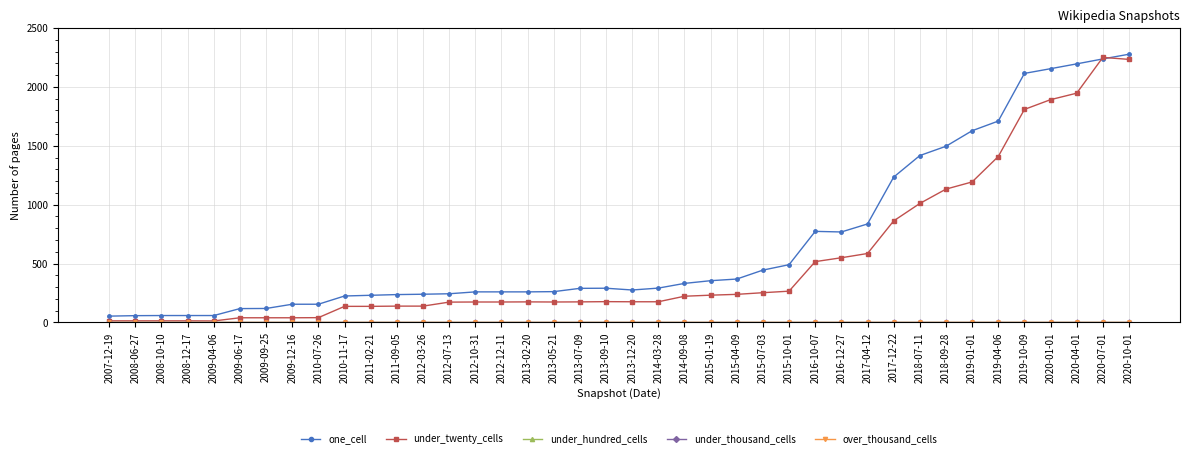

Reading right to left, list all the values displayed in this chart.

one_cell: 2020-10-01=2278	2020-07-01=2238	2020-04-01=2196	2020-01-01=2155	2019-10-09=2115	2019-04-06=1710	2019-01-01=1628	2018-09-28=1496	2018-07-11=1417	2017-12-22=1234	2017-04-12=836	2016-12-27=768	2016-10-07=773	2015-10-01=490	2015-07-03=444	2015-04-09=368	2015-01-19=354	2014-09-08=331	2014-03-28=291	2013-12-20=275	2013-09-10=290	2013-07-09=289	2013-05-21=261	2013-02-20=259	2012-12-11=259	2012-10-31=259	2012-07-13=243	2012-03-26=239	2011-09-05=236	2011-02-21=230	2010-11-17=224	2010-07-26=154	2009-12-16=154	2009-09-25=118	2009-06-17=117	2009-04-06=58	2008-12-17=58	2008-10-10=58	2008-06-27=57	2007-12-19=53
under_twenty_cells: 2020-10-01=2234	2020-07-01=2251	2020-04-01=1947	2020-01-01=1892	2019-10-09=1809	2019-04-06=1409	2019-01-01=1193	2018-09-28=1132	2018-07-11=1010	2017-12-22=862	2017-04-12=585	2016-12-27=549	2016-10-07=516	2015-10-01=265	2015-07-03=252	2015-04-09=238	2015-01-19=231	2014-09-08=222	2014-03-28=175	2013-12-20=175	2013-09-10=176	2013-07-09=174	2013-05-21=173	2013-02-20=174	2012-12-11=173	2012-10-31=173	2012-07-13=172	2012-03-26=138	2011-09-05=138	2011-02-21=136	2010-11-17=136	2010-07-26=40	2009-12-16=39	2009-09-25=39	2009-06-17=39	2009-04-06=12	2008-12-17=13	2008-10-10=13	2008-06-27=13	2007-12-19=13
under_hundred_cells: 2020-10-01=0	2020-07-01=0	2020-04-01=0	2020-01-01=0	2019-10-09=0	2019-04-06=0	2019-01-01=0	2018-09-28=0	2018-07-11=0	2017-12-22=0	2017-04-12=0	2016-12-27=0	2016-10-07=0	2015-10-01=0	2015-07-03=0	2015-04-09=0	2015-01-19=0	2014-09-08=0	2014-03-28=0	2013-12-20=0	2013-09-10=0	2013-07-09=0	2013-05-21=0	2013-02-20=0	2012-12-11=0	2012-10-31=0	2012-07-13=0	2012-03-26=0	2011-09-05=0	2011-02-21=0	2010-11-17=0	2010-07-26=0	2009-12-16=0	2009-09-25=0	2009-06-17=0	2009-04-06=0	2008-12-17=0	2008-10-10=0	2008-06-27=0	2007-12-19=0
under_thousand_cells: 2020-10-01=0	2020-07-01=0	2020-04-01=0	2020-01-01=0	2019-10-09=0	2019-04-06=0	2019-01-01=0	2018-09-28=0	2018-07-11=0	2017-12-22=0	2017-04-12=0	2016-12-27=0	2016-10-07=0	2015-10-01=0	2015-07-03=0	2015-04-09=0	2015-01-19=0	2014-09-08=0	2014-03-28=0	2013-12-20=0	2013-09-10=0	2013-07-09=0	2013-05-21=0	2013-02-20=0	2012-12-11=0	2012-10-31=0	2012-07-13=0	2012-03-26=0	2011-09-05=0	2011-02-21=0	2010-11-17=0	2010-07-26=0	2009-12-16=0	2009-09-25=0	2009-06-17=0	2009-04-06=0	2008-12-17=0	2008-10-10=0	2008-06-27=0	2007-12-19=0
over_thousand_cells: 2020-10-01=0	2020-07-01=0	2020-04-01=0	2020-01-01=0	2019-10-09=0	2019-04-06=0	2019-01-01=0	2018-09-28=0	2018-07-11=0	2017-12-22=0	2017-04-12=0	2016-12-27=0	2016-10-07=0	2015-10-01=0	2015-07-03=0	2015-04-09=0	2015-01-19=0	2014-09-08=0	2014-03-28=0	2013-12-20=0	2013-09-10=0	2013-07-09=0	2013-05-21=0	2013-02-20=0	2012-12-11=0	2012-10-31=0	2012-07-13=0	2012-03-26=0	2011-09-05=0	2011-02-21=0	2010-11-17=0	2010-07-26=0	2009-12-16=0	2009-09-25=0	2009-06-17=0	2009-04-06=0	2008-12-17=0	2008-10-10=0	2008-06-27=0	2007-12-19=0